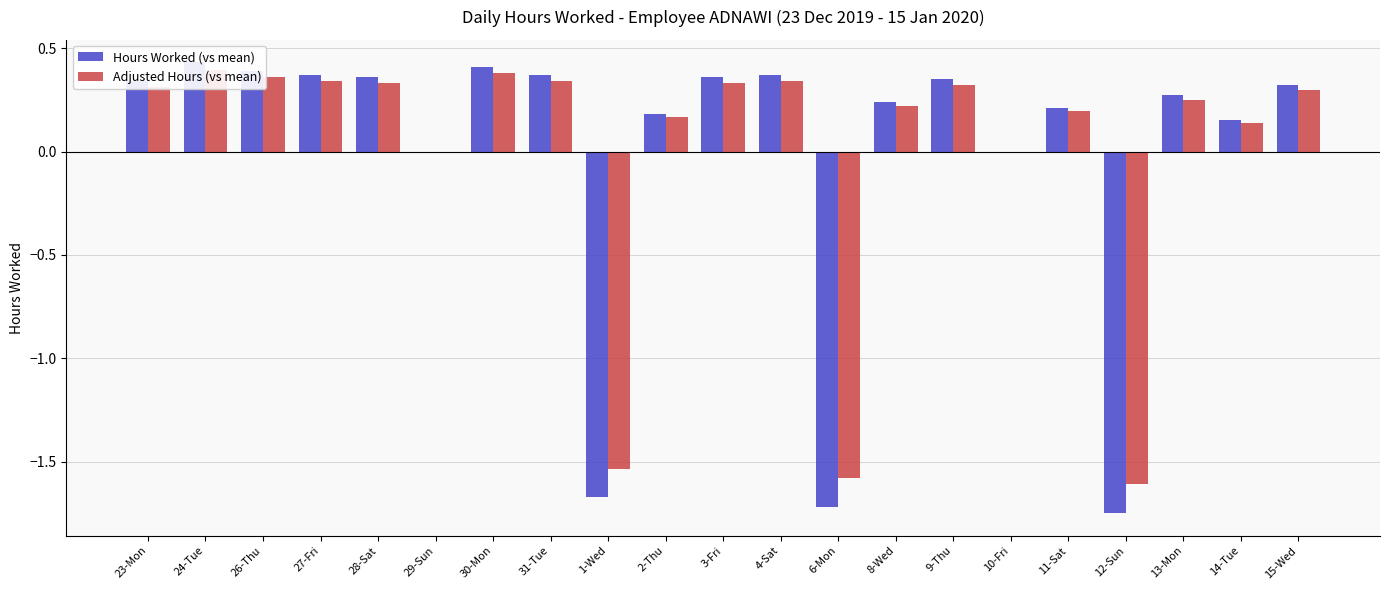

What is the value of the Hours Worked (vs mean) bar at the 7th from the left?

0.4